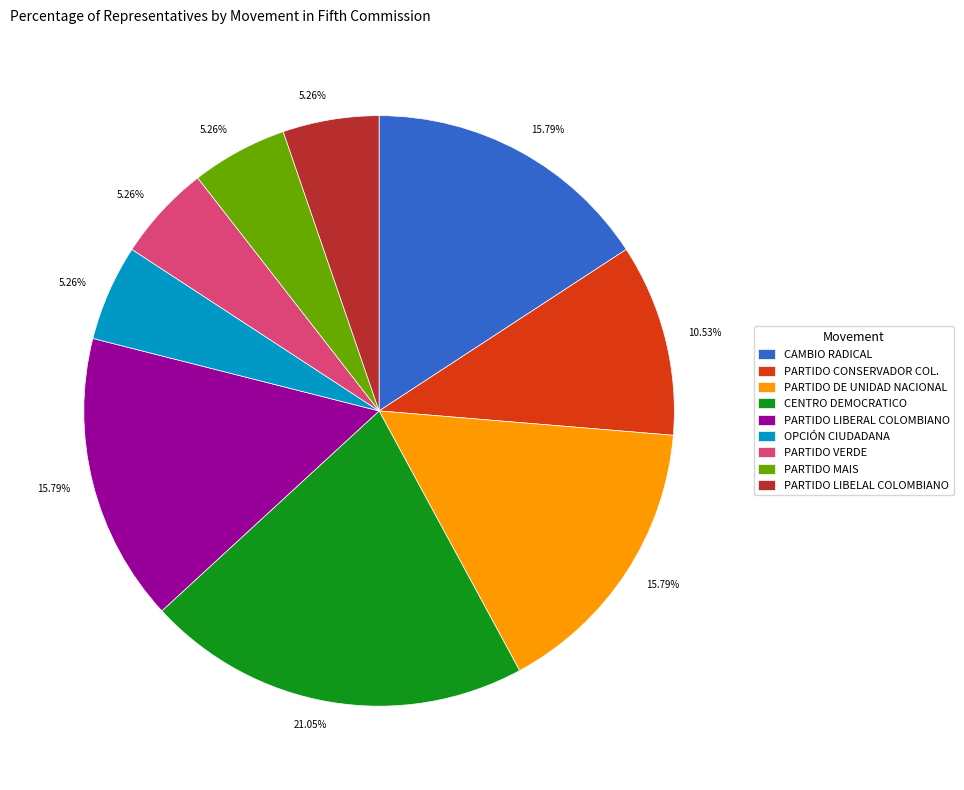

Combined, what portion of the pie is CENTRO DEMOCRATICO and PARTIDO LIBERAL COLOMBIANO?

36.8%